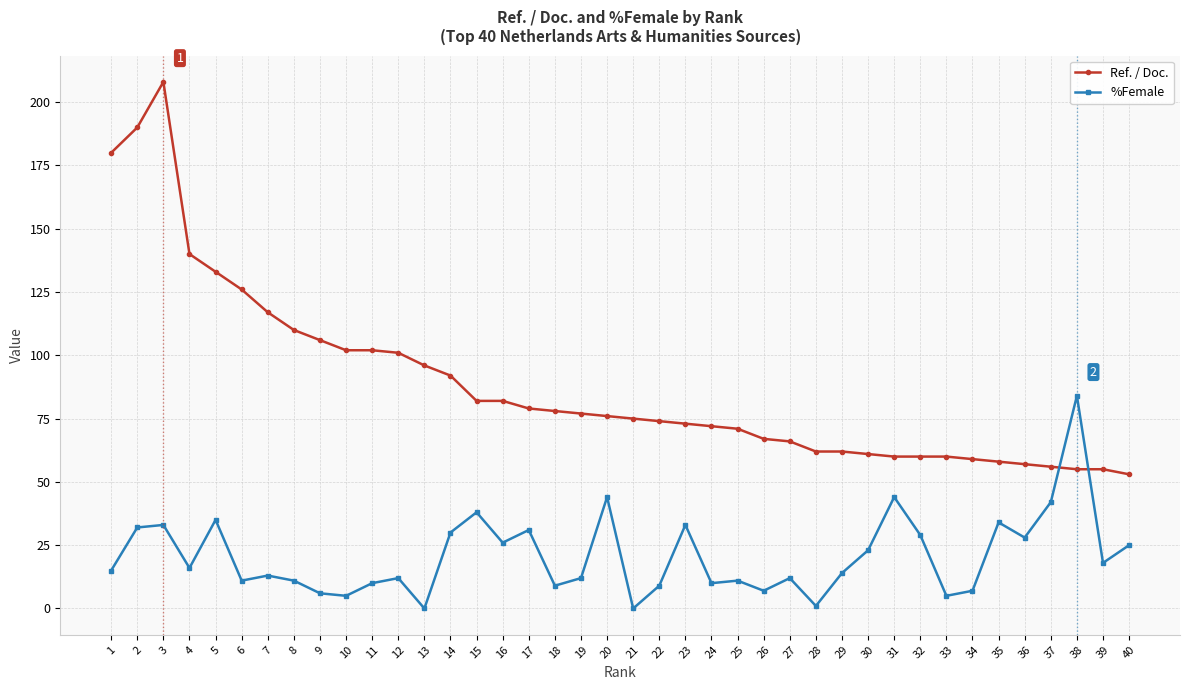

What is the sum of all Ref. / Doc. values?

3533